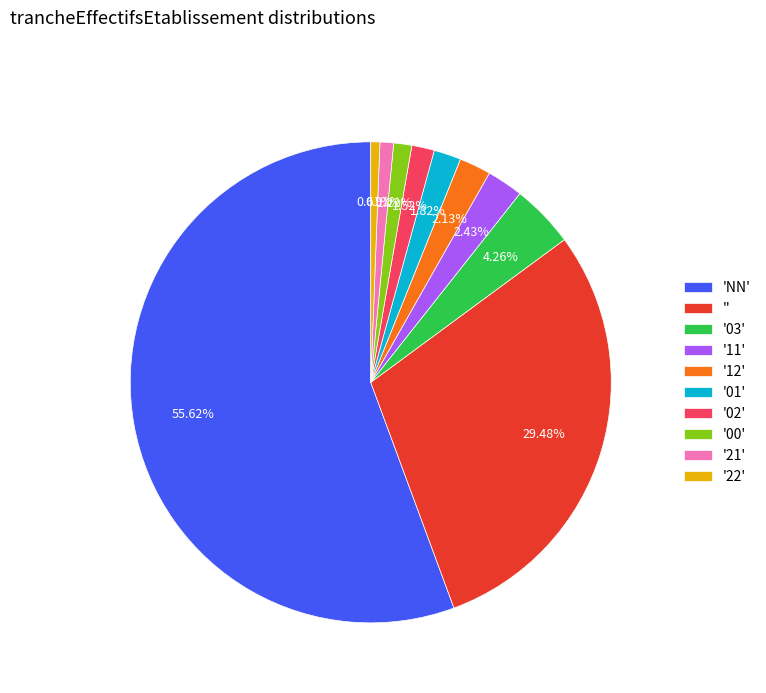

Do '' and '03' together represent more than half of the pie?

No